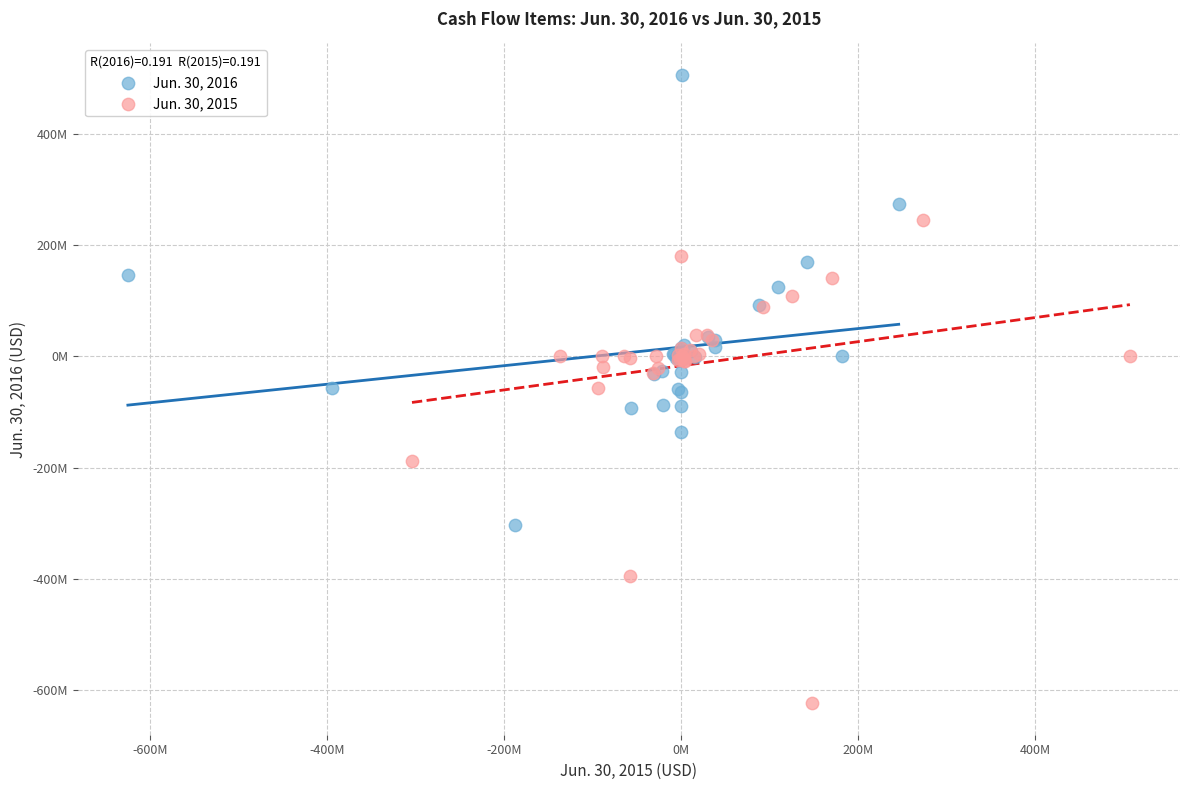

Which series has the largest Y range (max minus min)?

Jun. 30, 2015